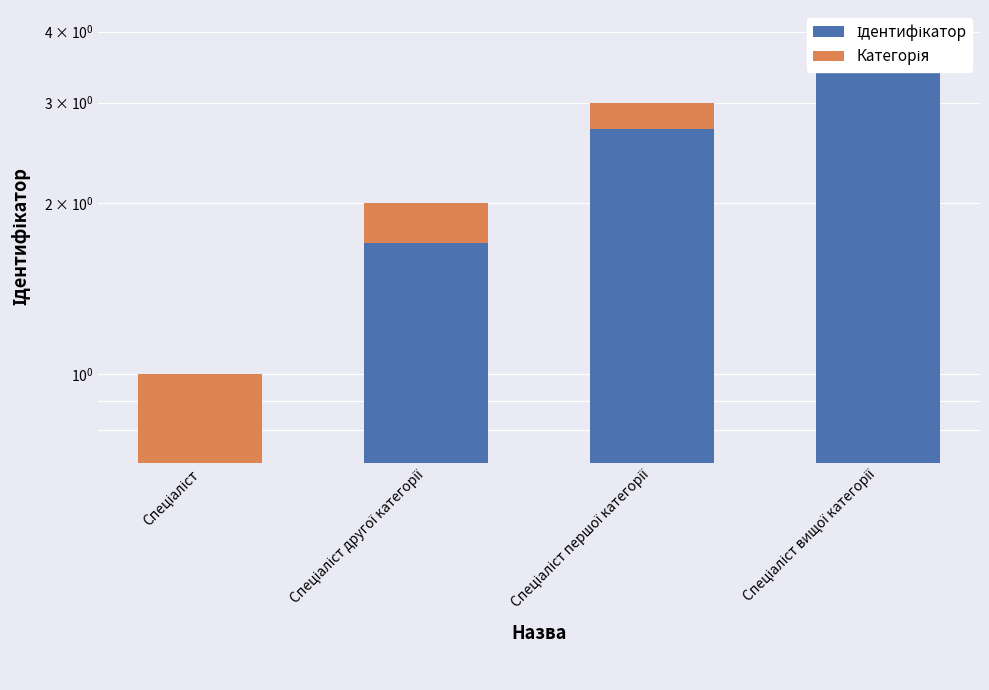

How many series are shown in this chart?

2